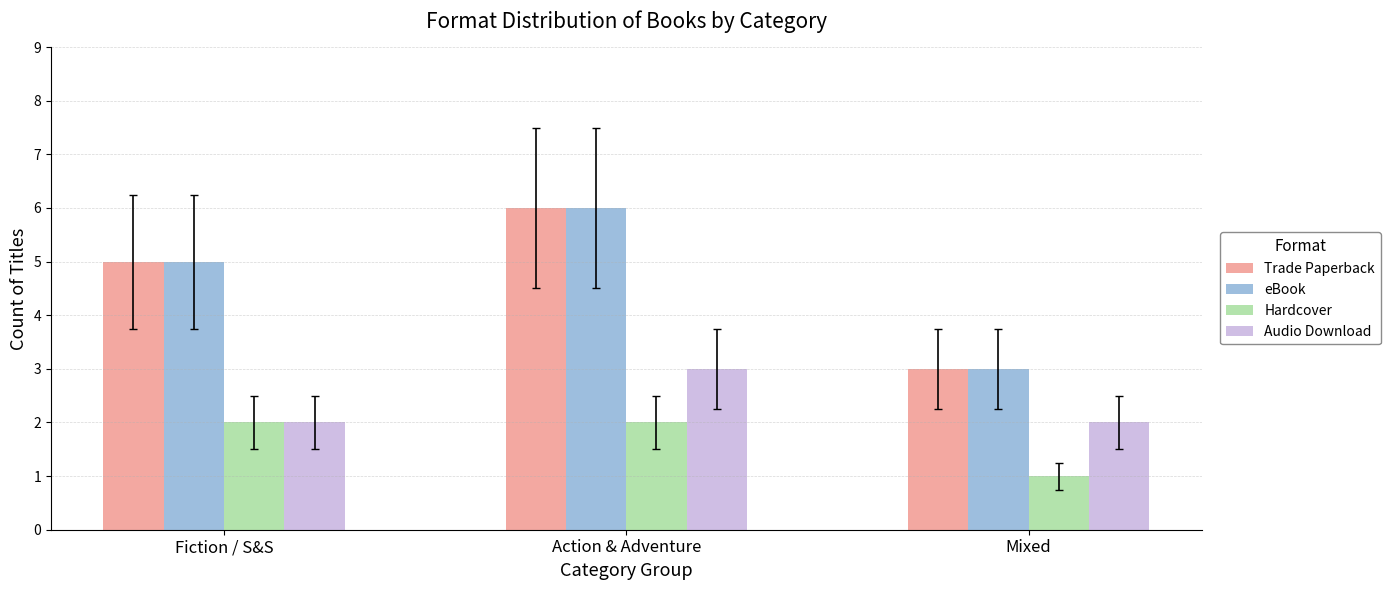

Reading left to right, what are all the values shown in this chart?

Trade Paperback: Fiction / S&S=5	Action & Adventure=6	Mixed=3
eBook: Fiction / S&S=5	Action & Adventure=6	Mixed=3
Hardcover: Fiction / S&S=2	Action & Adventure=2	Mixed=1
Audio Download: Fiction / S&S=2	Action & Adventure=3	Mixed=2